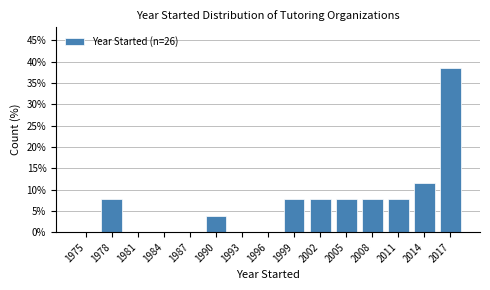

Reading left to right, transcribe all the data shown in this chart.

1975=0.0	1978=7.7	1981=0.0	1984=0.0	1987=0.0	1990=3.8	1993=0.0	1996=0.0	1999=7.7	2002=7.7	2005=7.7	2008=7.7	2011=7.7	2014=11.5	2017=38.5